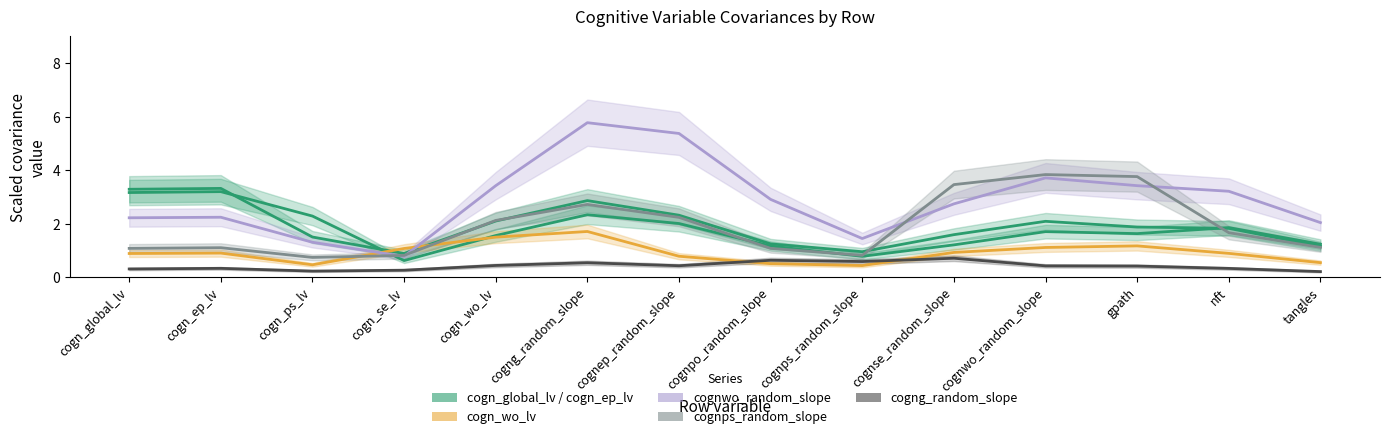

List the series in order of their peak value, highest first.

cogng_random_slope, cognwo_random_slope, cogn_global_lv, cogn_ep_lv, cogn_wo_lv, cognps_random_slope